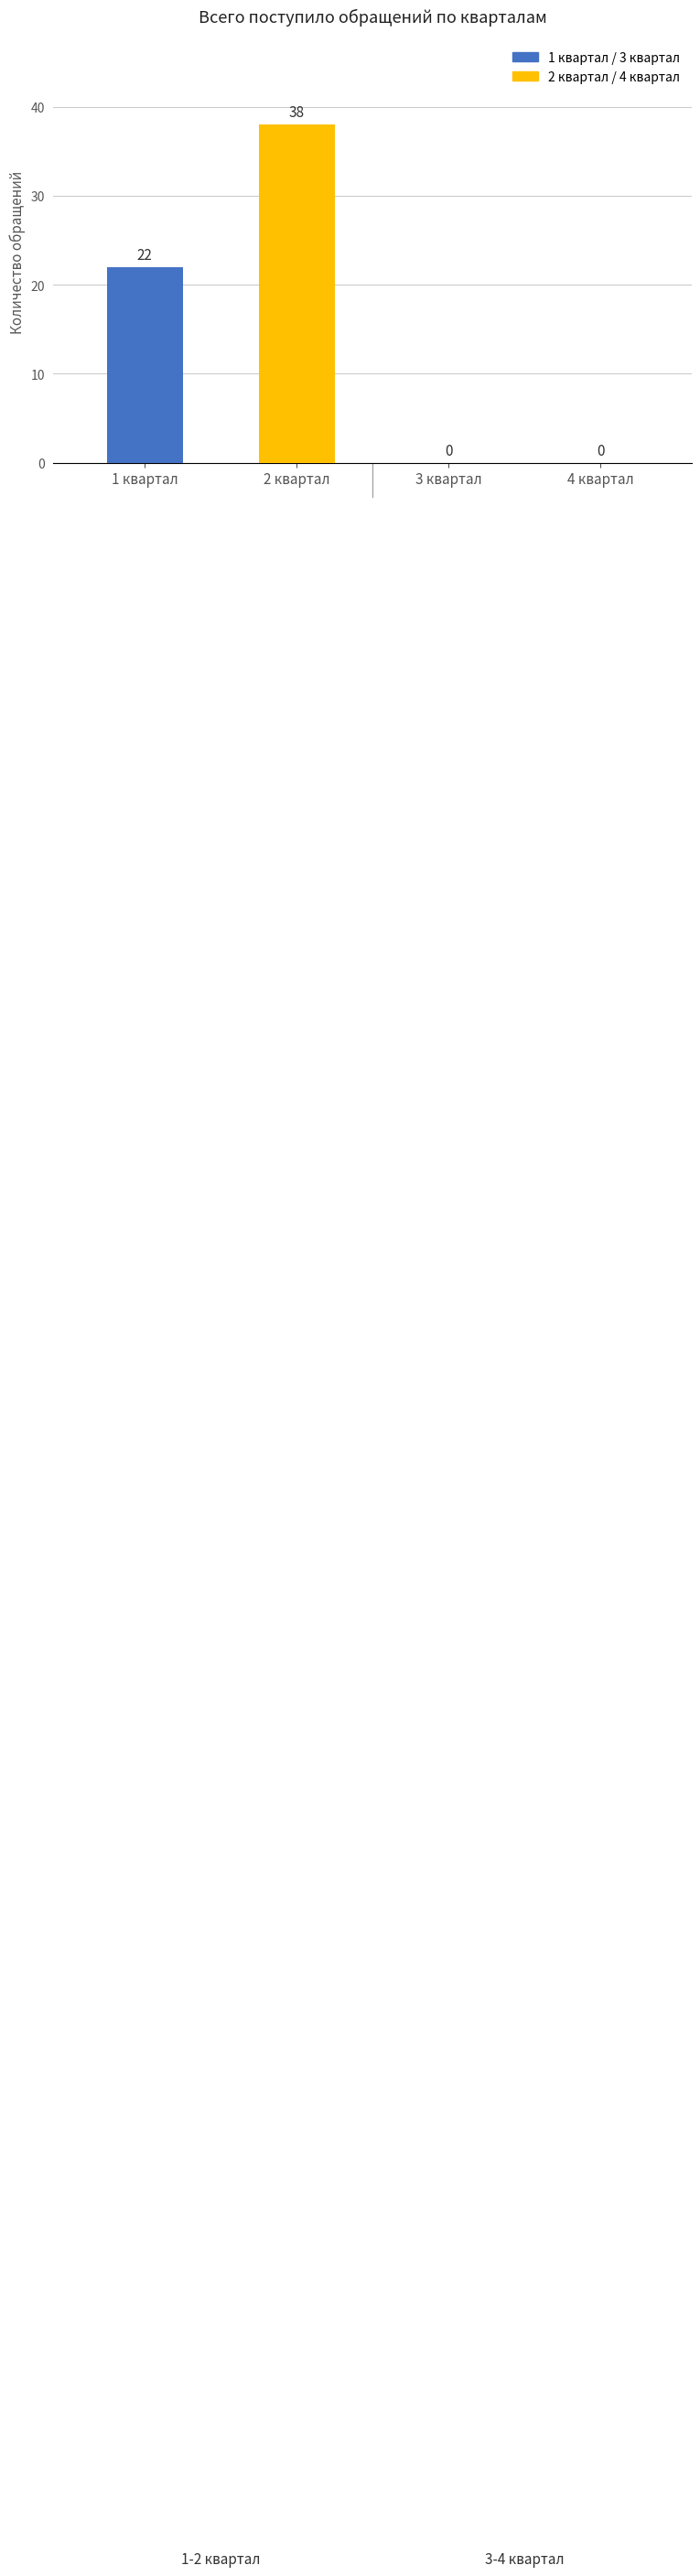

Is it true that Всего поступило (адм.) equals 36 at 1 квартал?

False